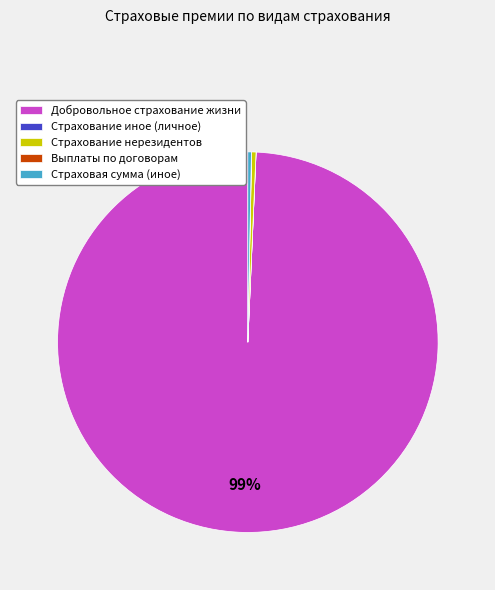

Which category has the biggest portion of the pie?

Добровольное страхование жизни